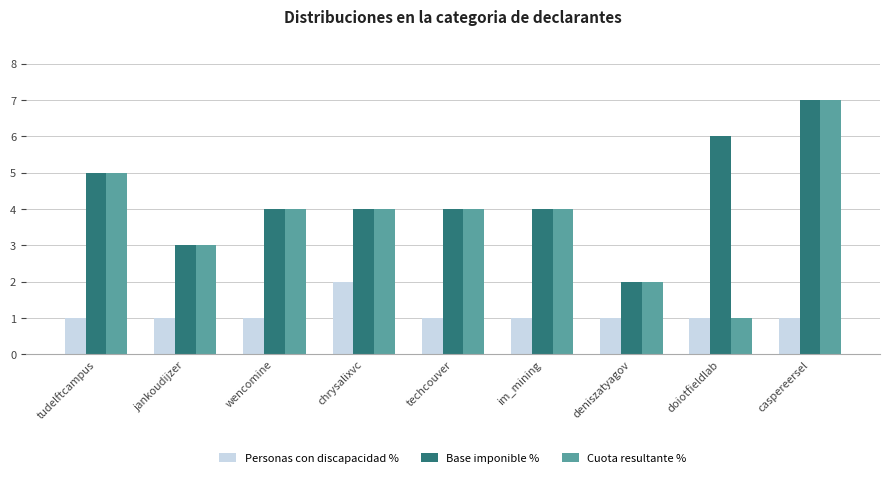

What is the maximum value for Personas con discapacidad %?

2